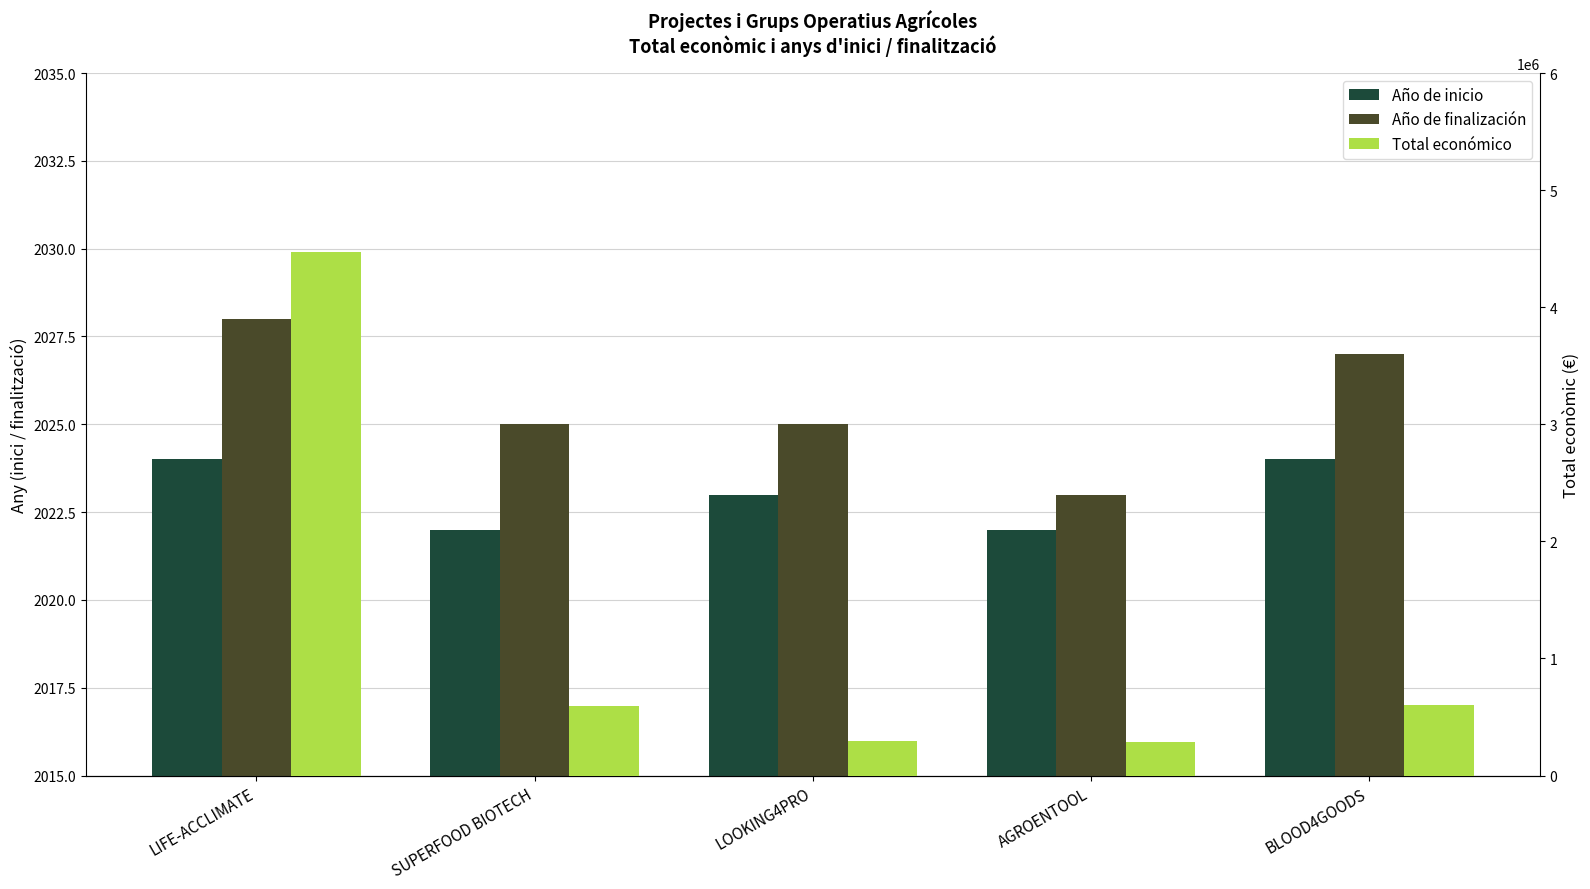

Which series has the largest range (max minus min)?

Total económico